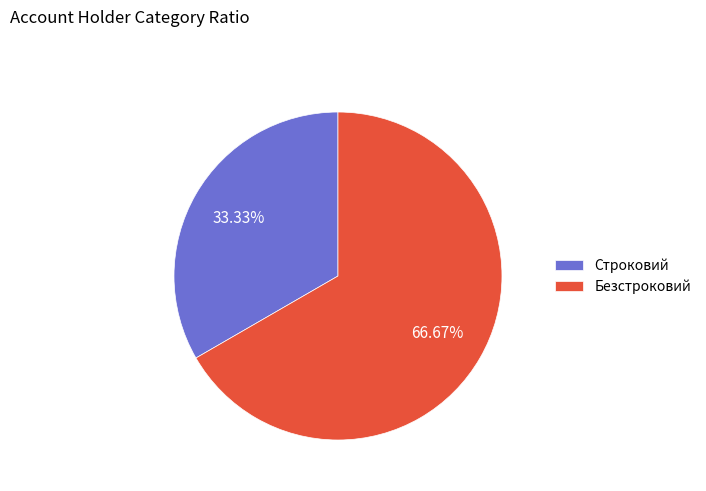

What is the largest slice in the pie chart?

Безстроковий